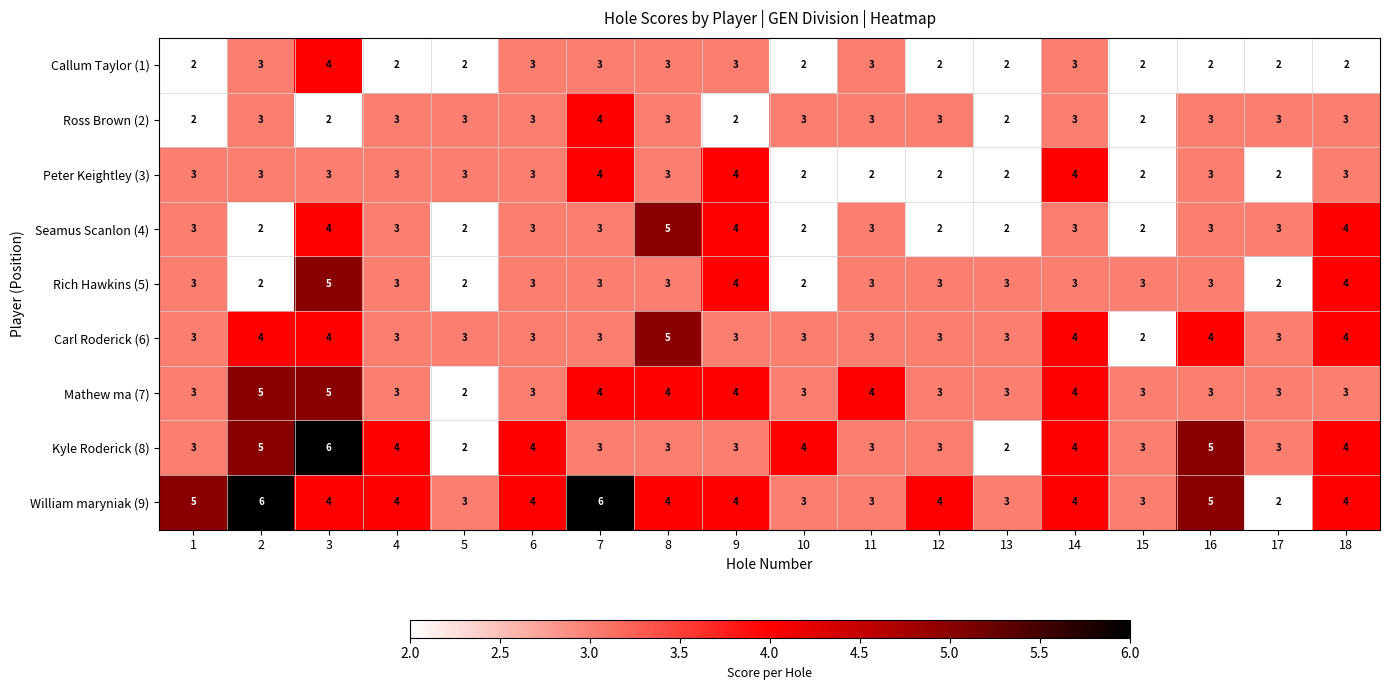

Is it true that Callum Taylor (1) equals 1 at 15?

False